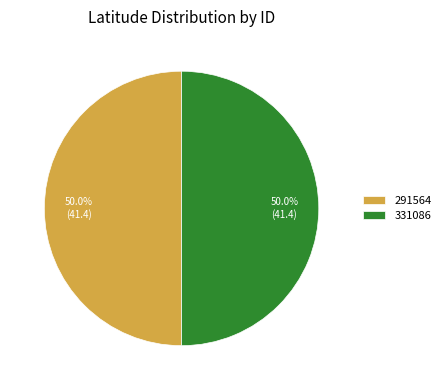

What percentage is the 331086 slice, to the nearest percent?

50%